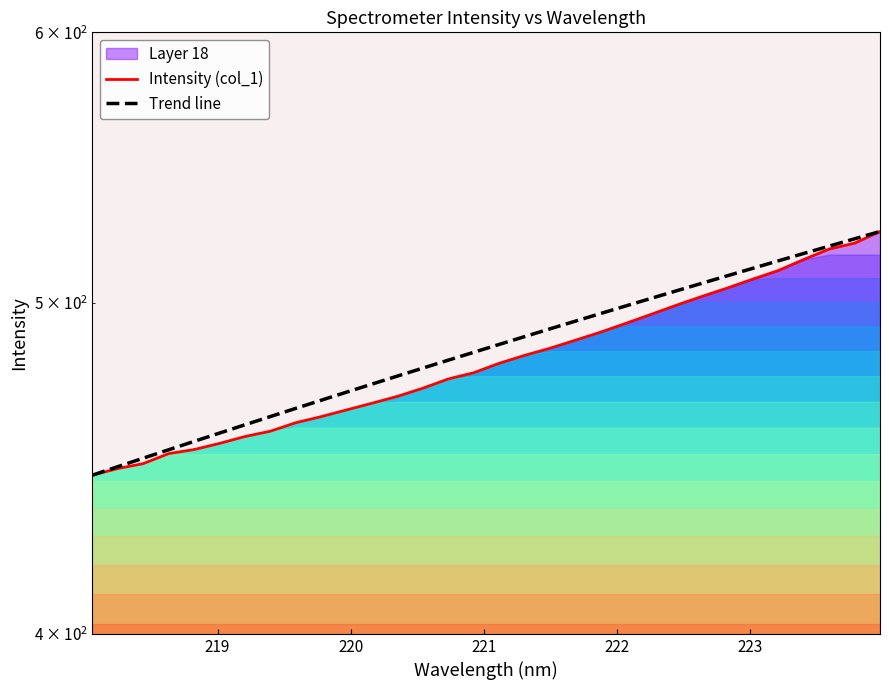

What is the minimum value for Intensity (col_1)?

445.2